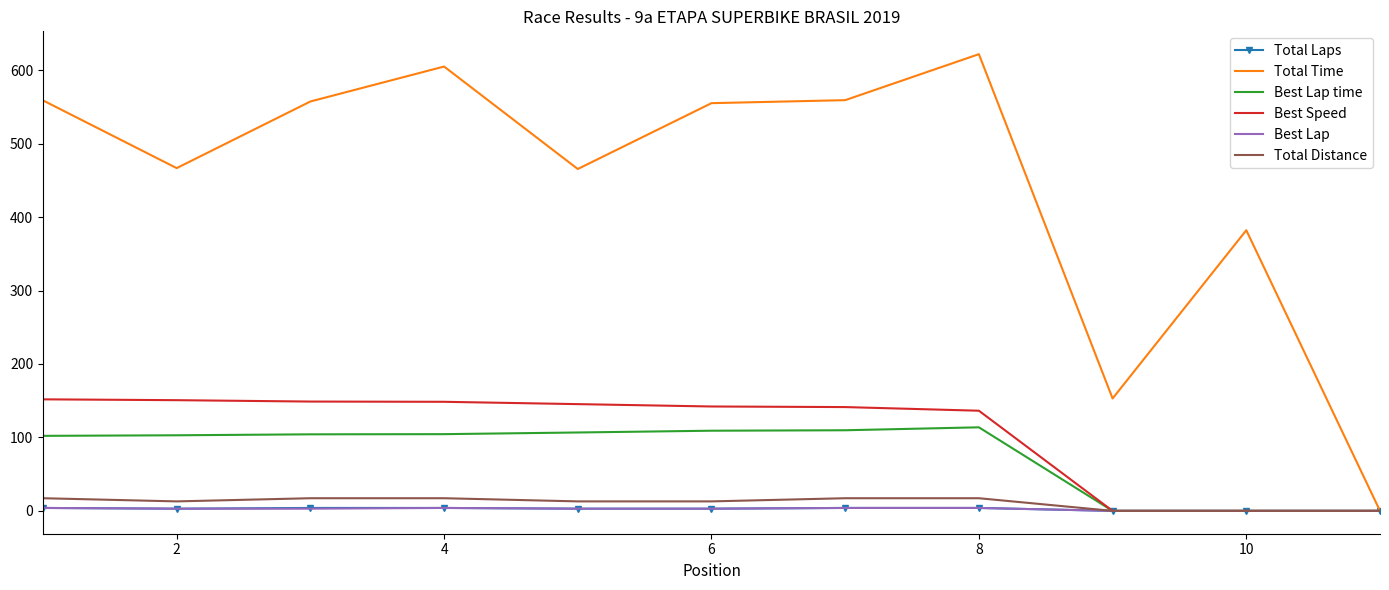

Which series has the largest range (max minus min)?

Total Time